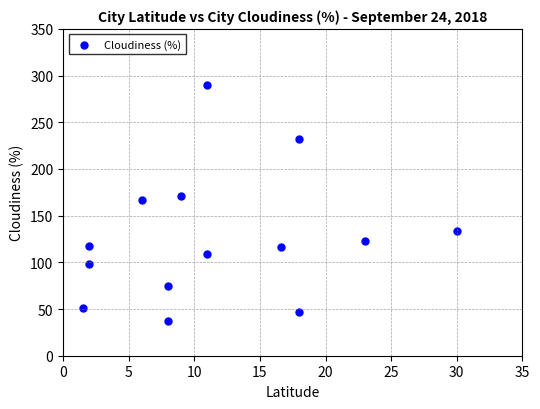

What is the range of Y values (max minus min)?

253